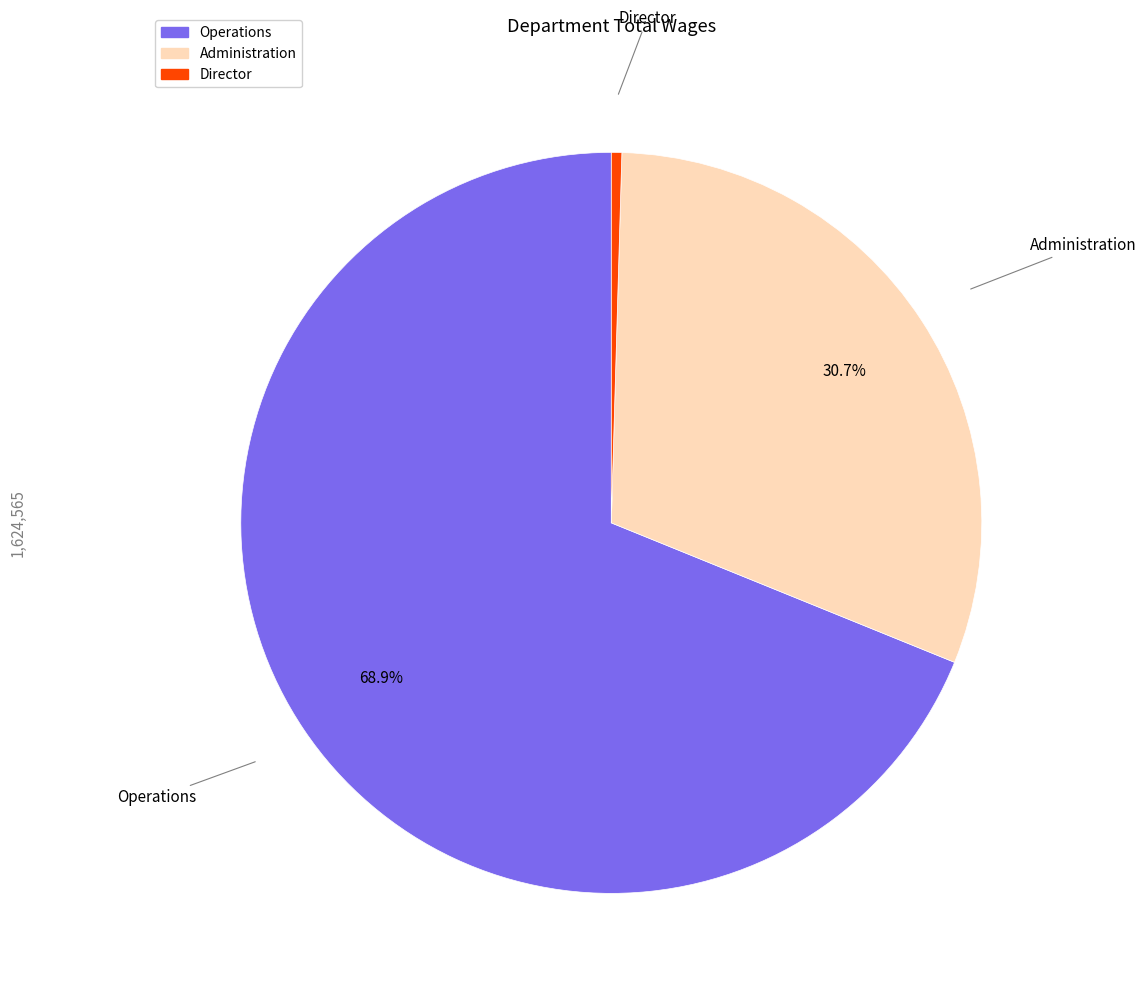

Count the number of slices in the pie.

3